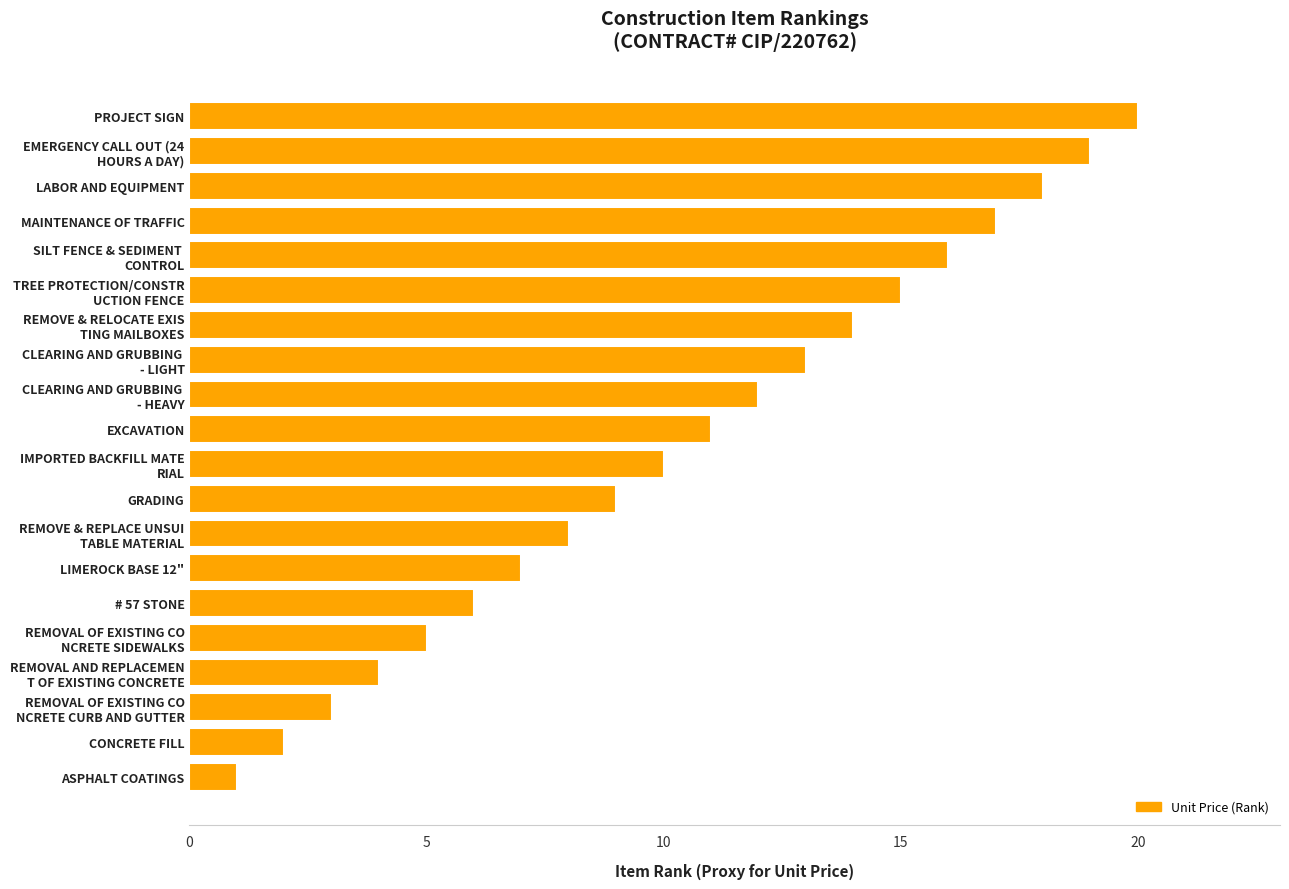

How many values are below 11?

10